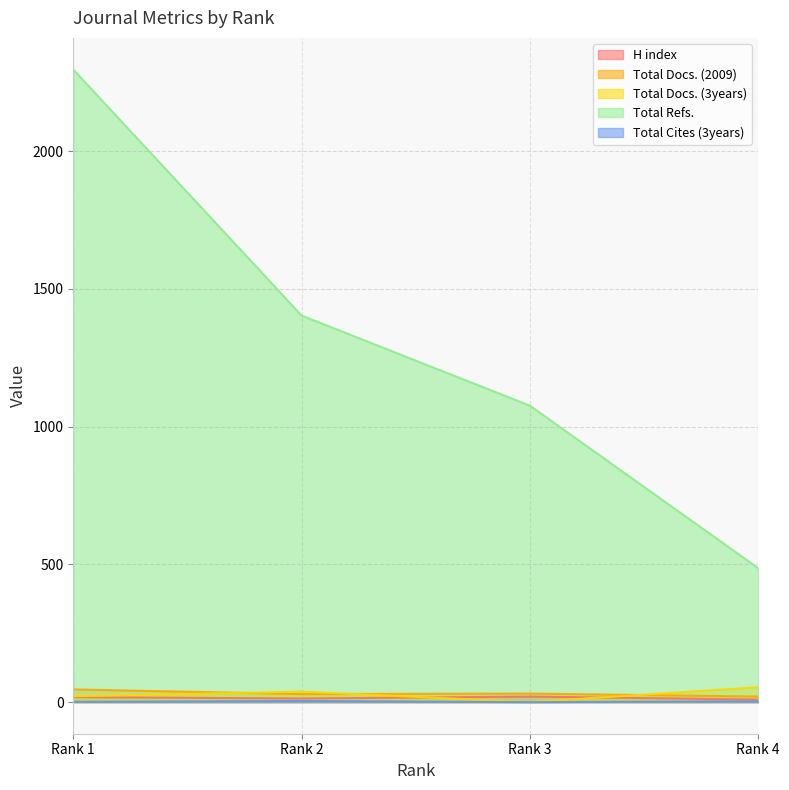

Which series has the largest total across all categories?

Total Refs.